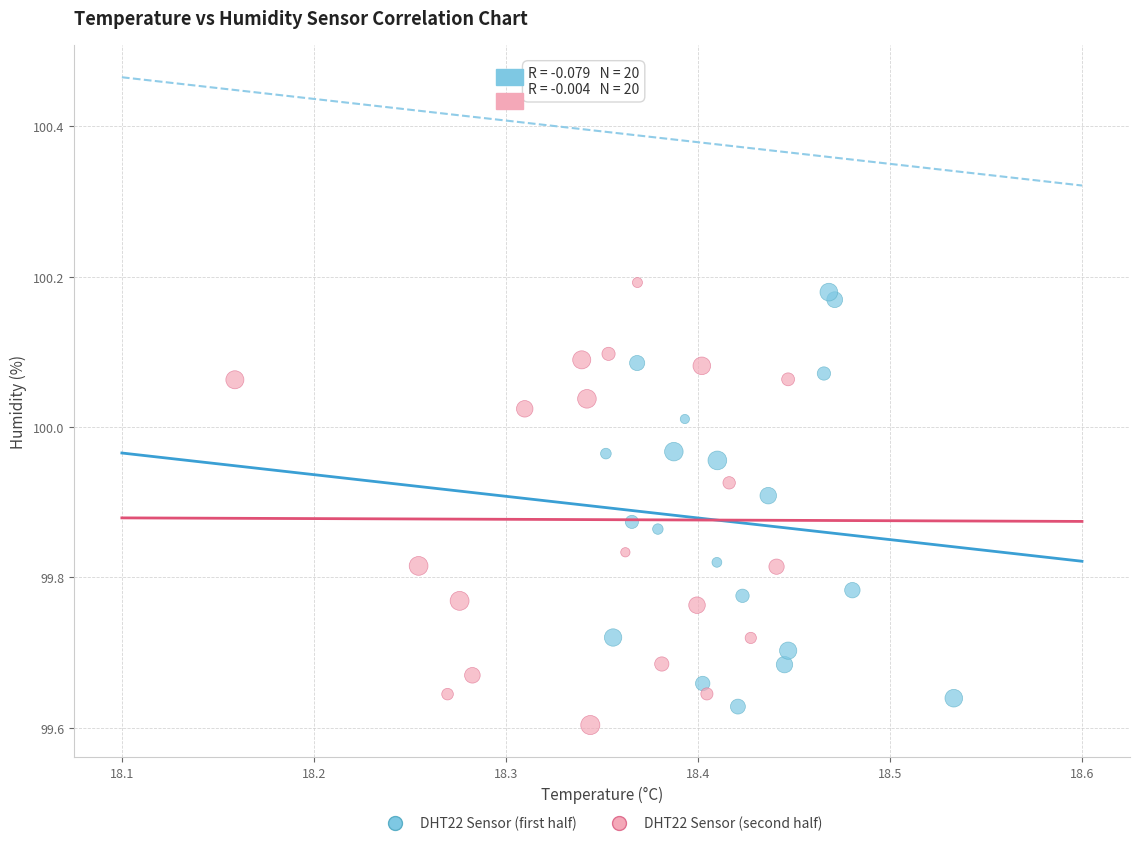

What are all the series names shown in the legend?

DHT22 Sensor (first half), DHT22 Sensor (second half)